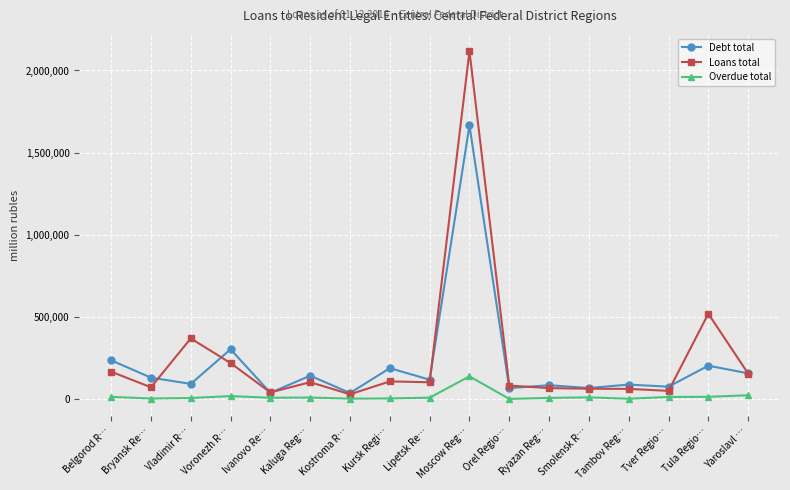

What position from the left is Bryansk Re…?

2